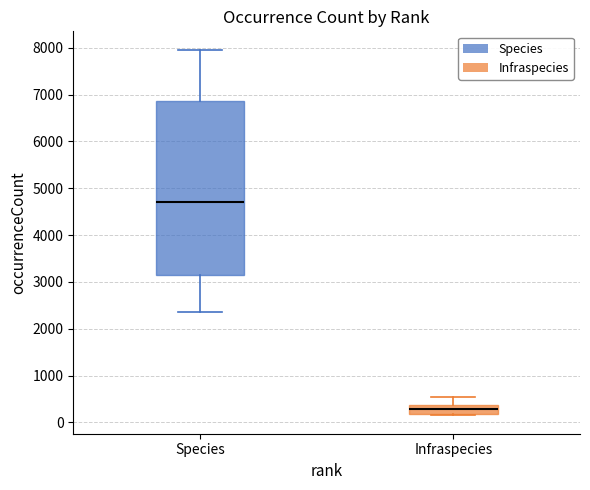

Where does the median line of the box for Infraspecies sit on the y-axis? The values are not printed on the chart, so give them approximately, as read against the axis.

300